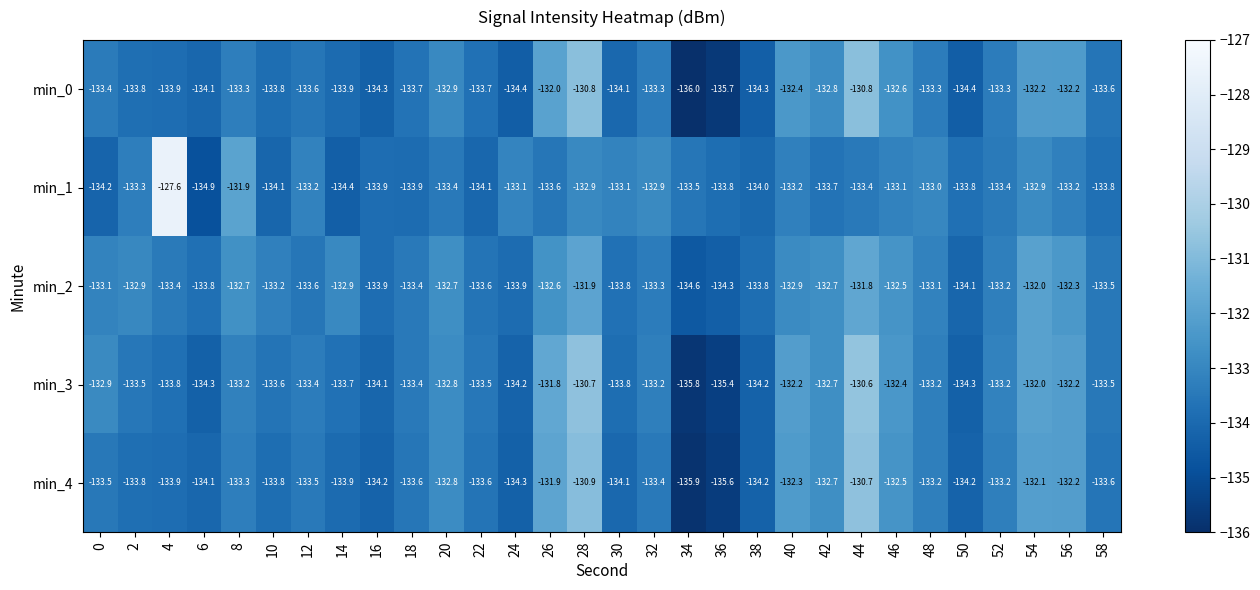

Rank the series by their average value, from highest to lowest.

min_2, min_3, min_1, min_4, min_0